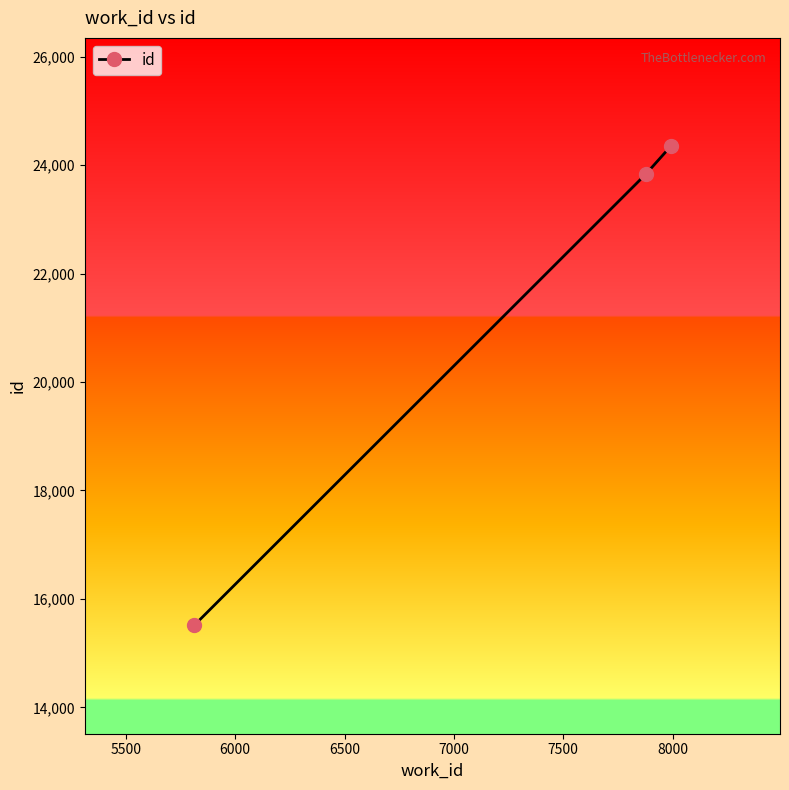

What is the minimum value shown in the chart?

15515